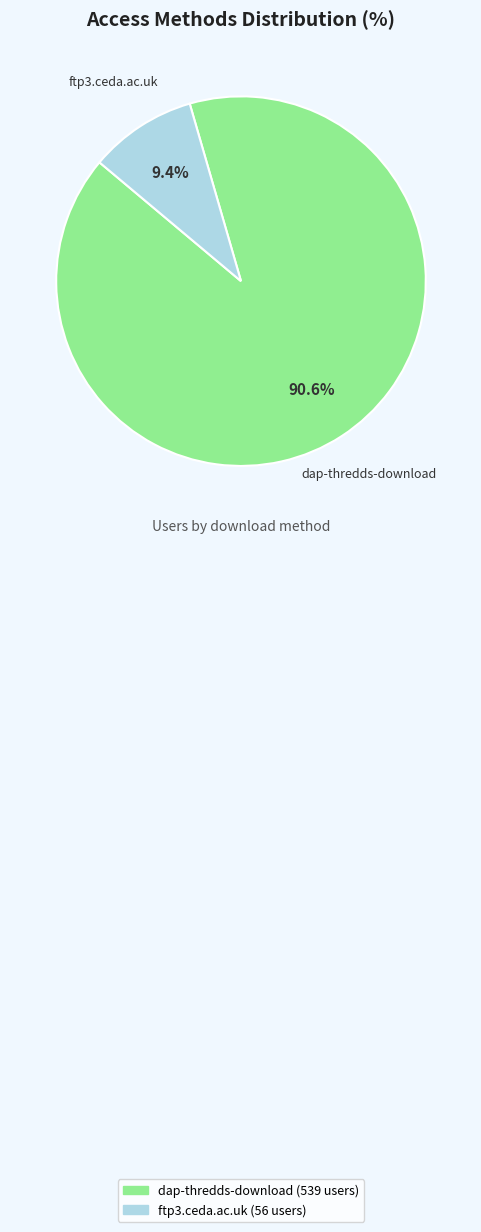

What is the total percentage of dap-thredds-download and ftp3.ceda.ac.uk?

100.0%